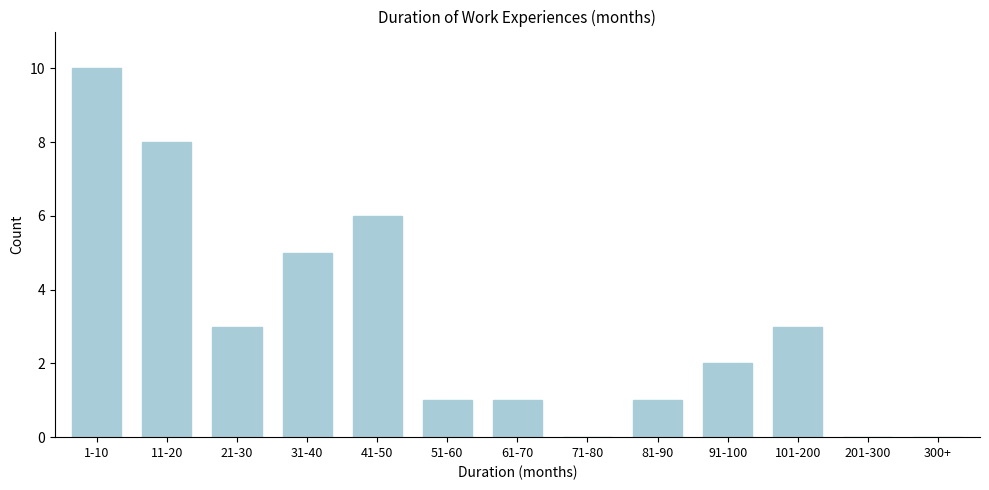

Reading right to left, what are all the values shown in this chart?

300+=0	201-300=0	101-200=3	91-100=2	81-90=1	71-80=0	61-70=1	51-60=1	41-50=6	31-40=5	21-30=3	11-20=8	1-10=10